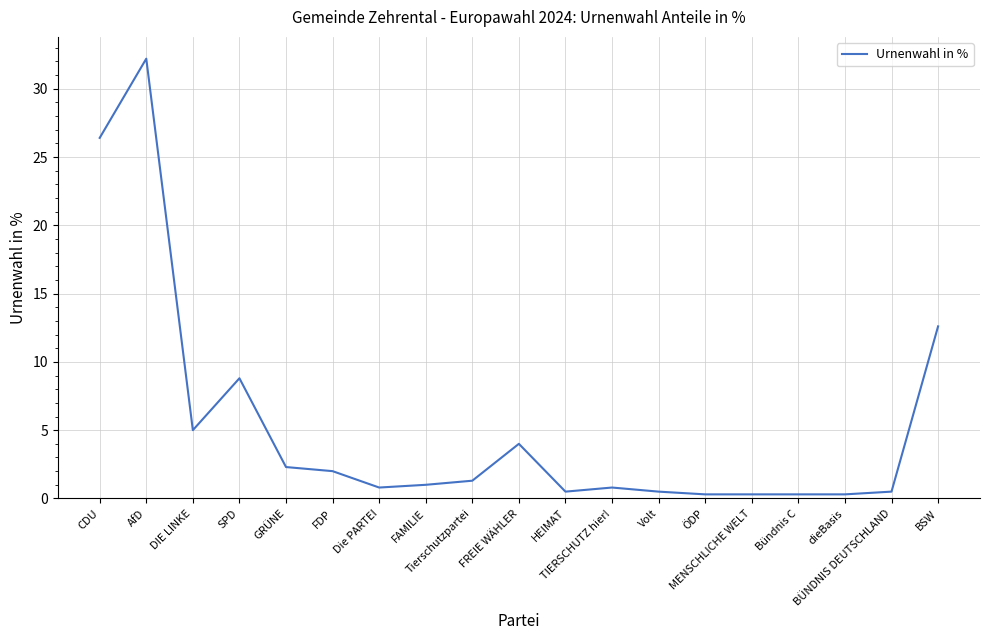

Does the chart display data point markers on the line(s)?

No